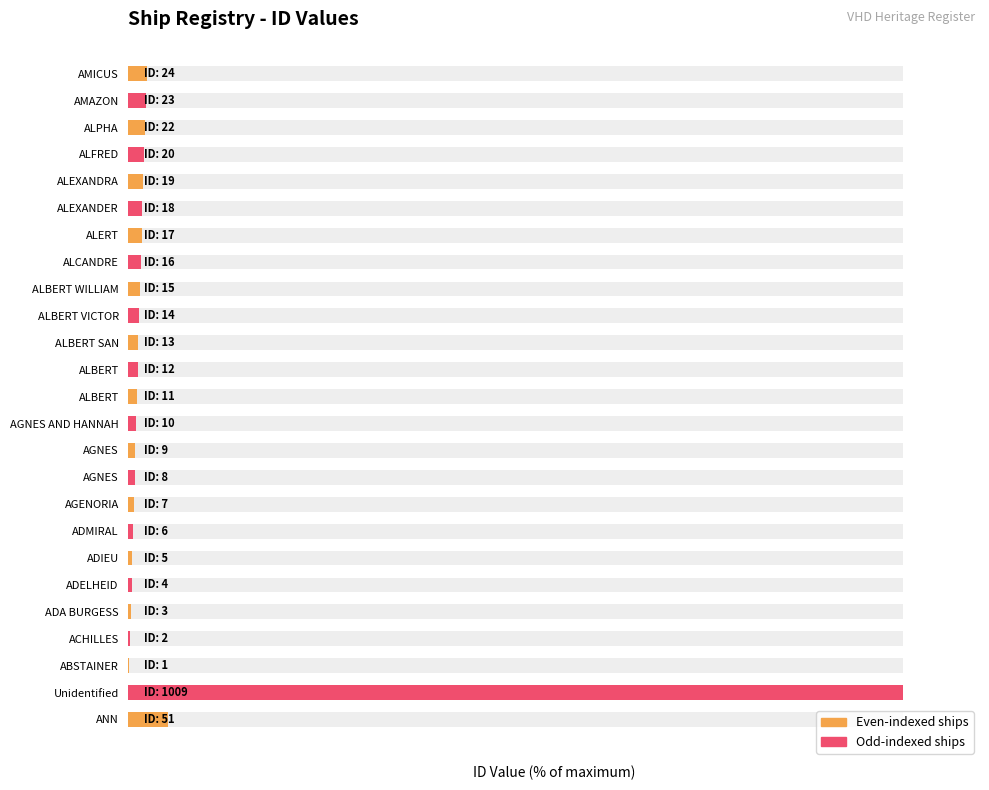

What is the approximate value at 8?

0.7